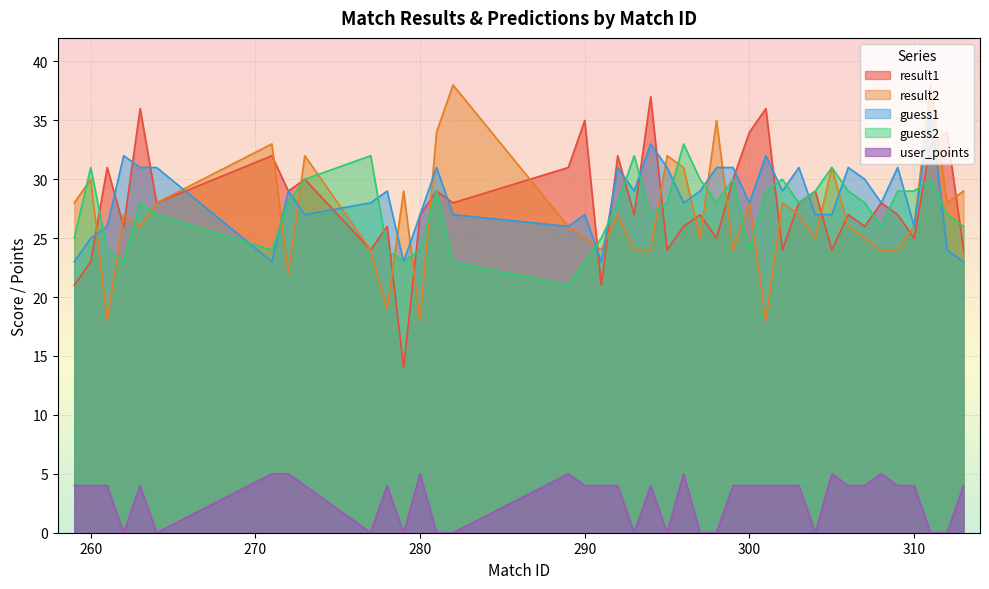

What is the sum of all user_points values?

115